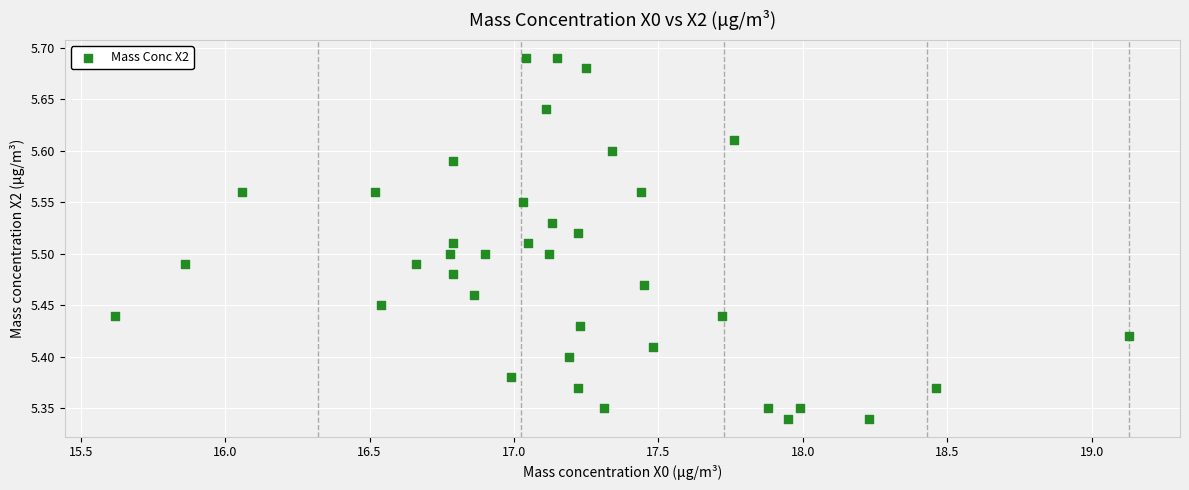

What is the range of X values (max minus min)?

3.5